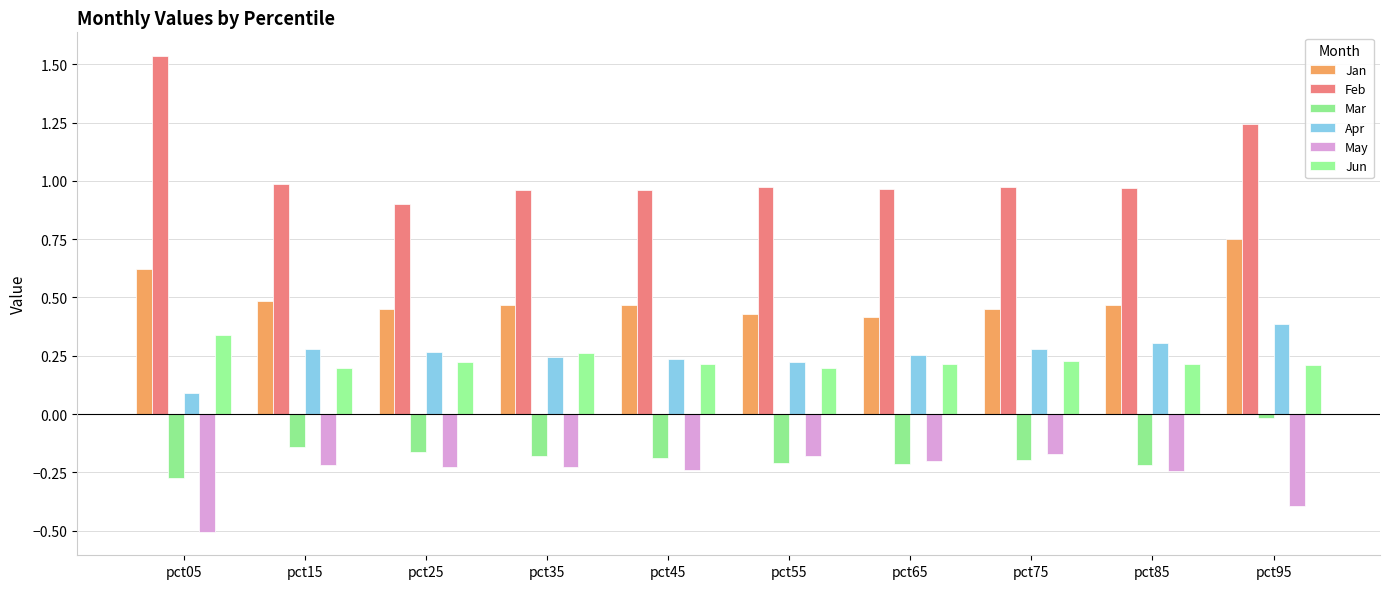

Reading left to right, list all the values displayed in this chart.

Jan: 0.6	0.5	0.4	0.5	0.5	0.4	0.4	0.5	0.5	0.7
Feb: 1.5	1.0	0.9	1.0	1.0	1.0	1.0	1.0	1.0	1.2
Mar: -0.3	-0.1	-0.2	-0.2	-0.2	-0.2	-0.2	-0.2	-0.2	-0.0
Apr: 0.1	0.3	0.3	0.2	0.2	0.2	0.3	0.3	0.3	0.4
May: -0.5	-0.2	-0.2	-0.2	-0.2	-0.2	-0.2	-0.2	-0.2	-0.4
Jun: 0.3	0.2	0.2	0.3	0.2	0.2	0.2	0.2	0.2	0.2